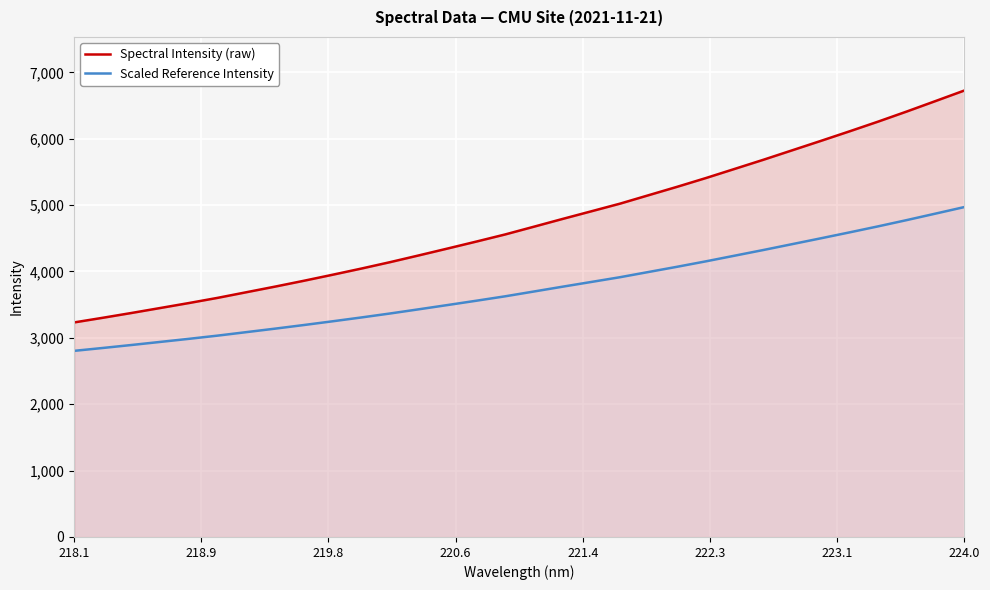

True or false: Scaled Reference Intensity has more than 0 points higher than both neighbors.

False